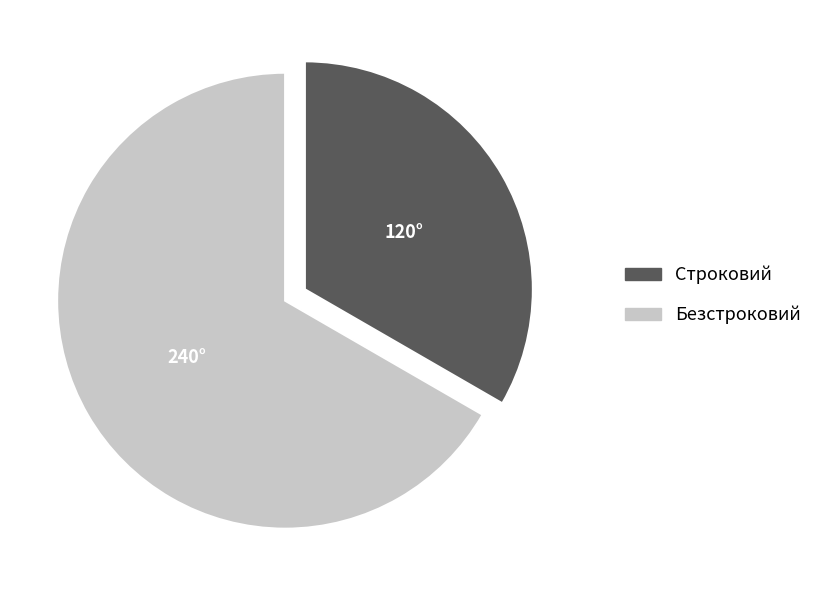

Combined, do Безстроковий and Строковий account for over 50%?

Yes